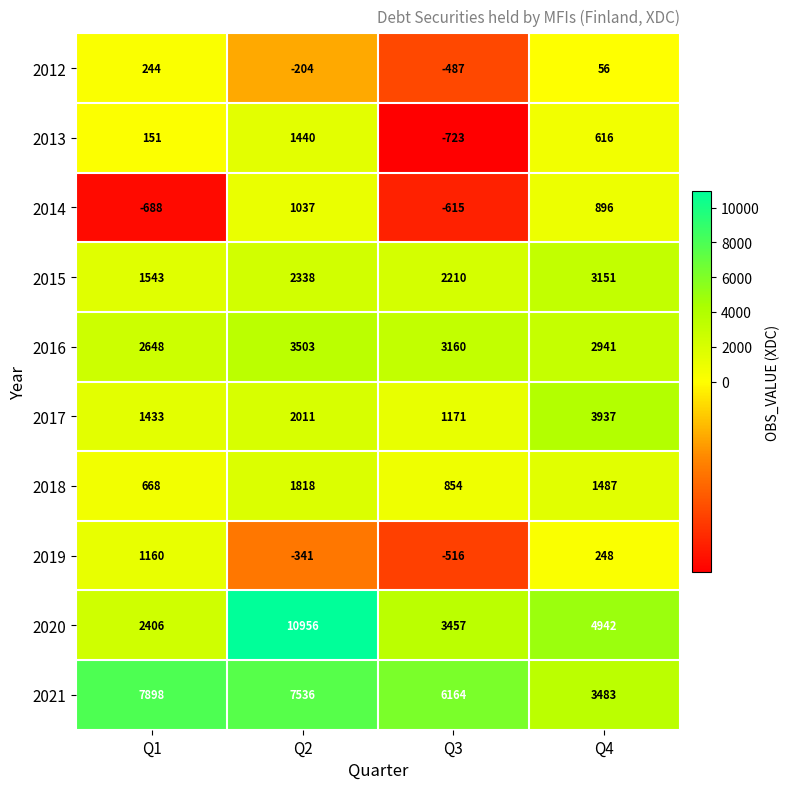

Which category has the highest value in the 2013 series?

Q2